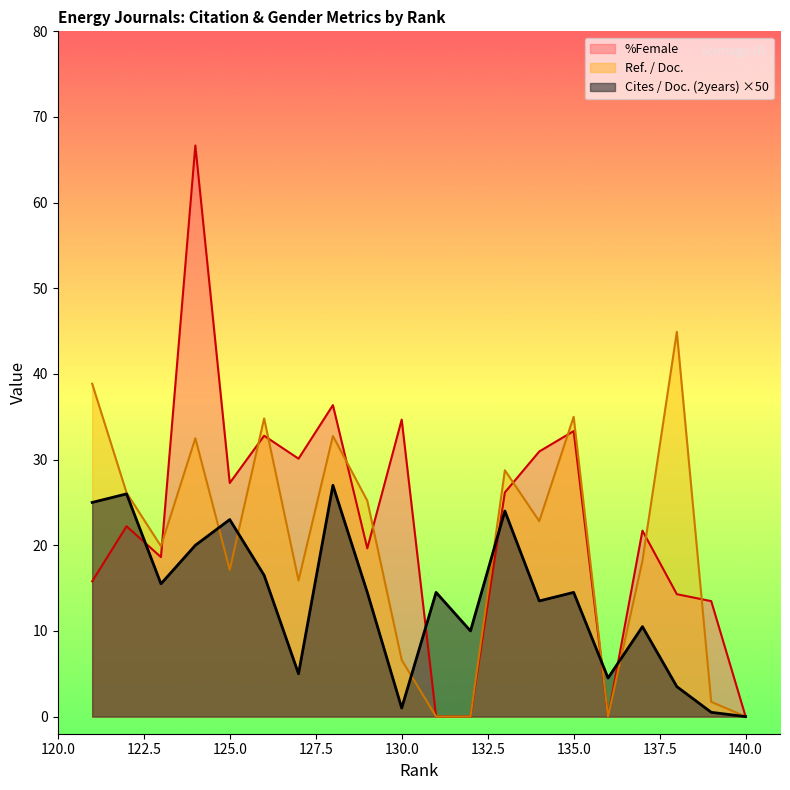

What is the greatest value displayed?

66.7